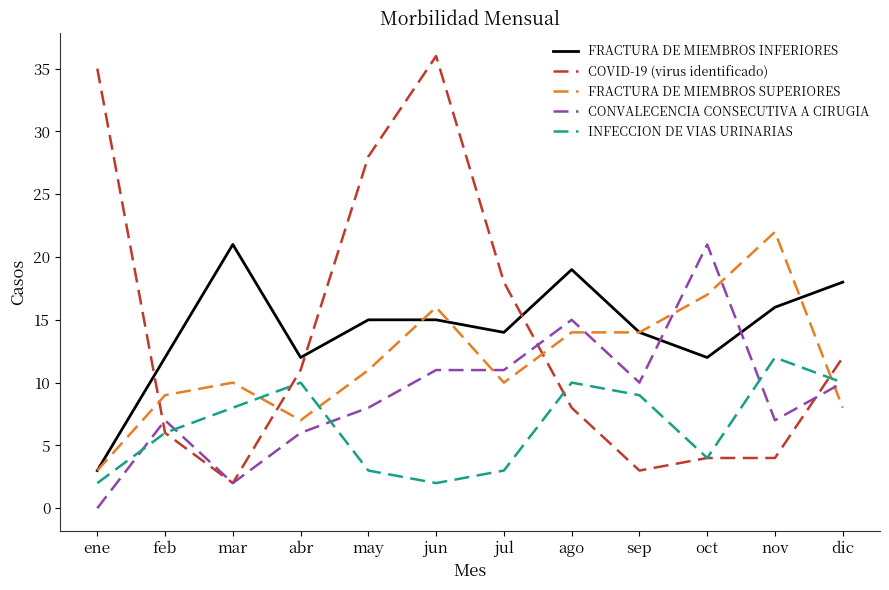

True or false: INFECCION DE VIAS URINARIAS and FRACTURA DE MIEMBROS INFERIORES cross at least once.

False